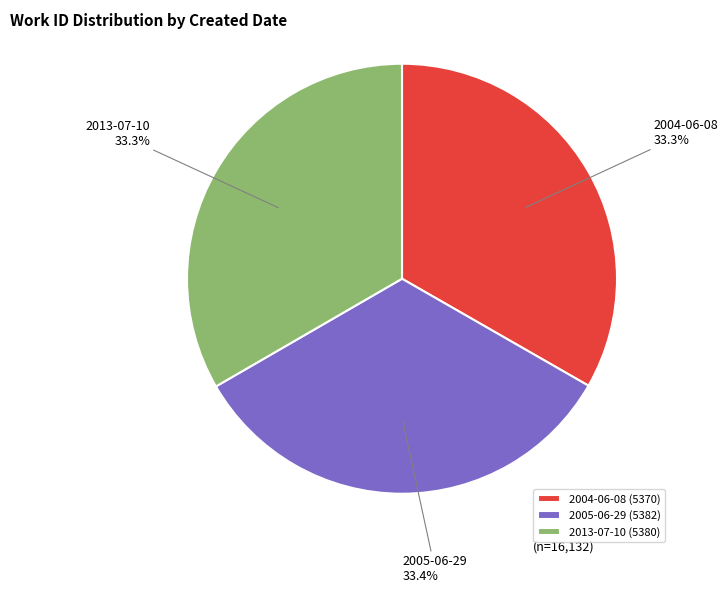

To the nearest percent, what percentage of the pie is 2013-07-10?

33%